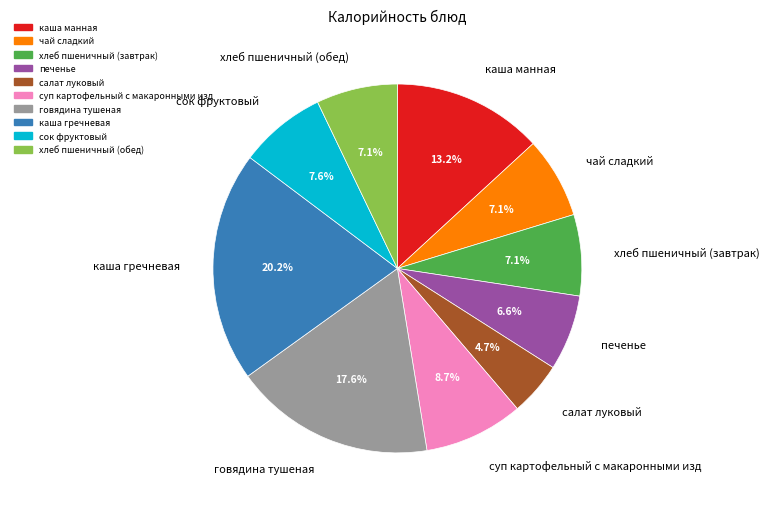

Which category has the smallest portion of the pie?

салат луковый